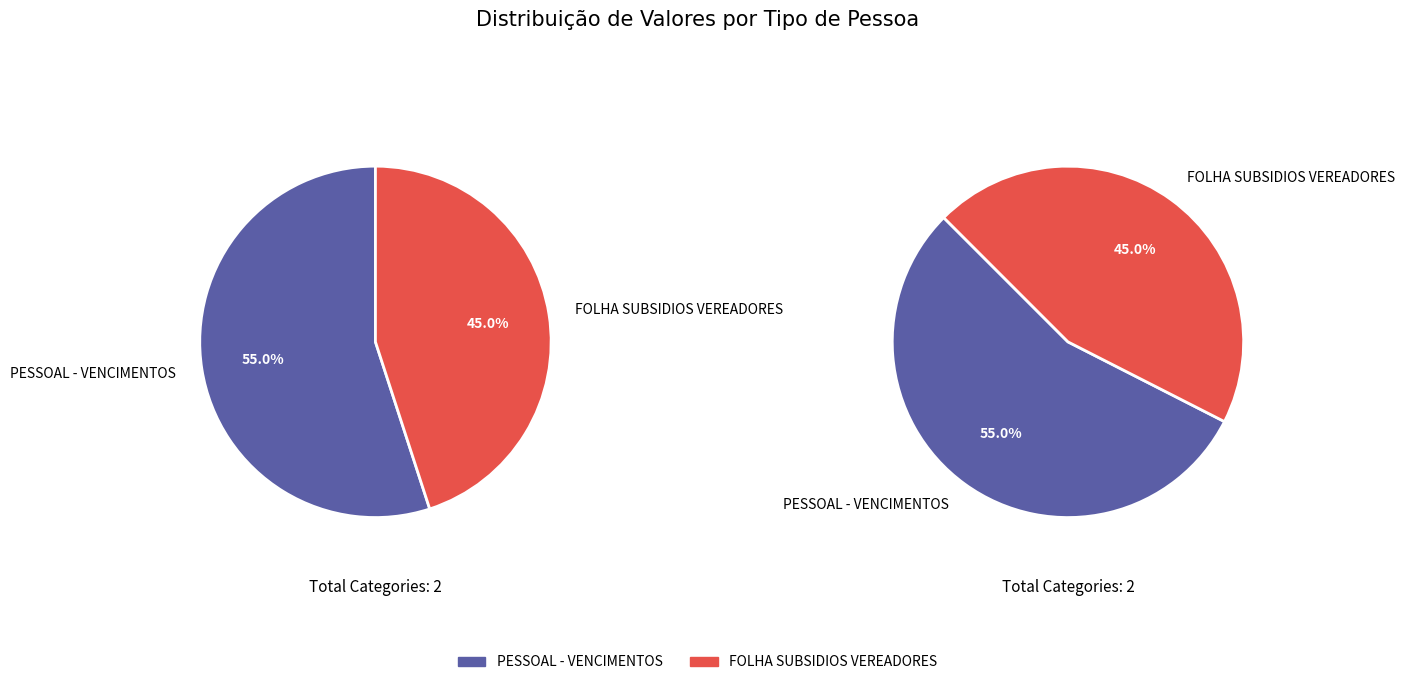

True or false: FOLHA SUBSIDIOS VEREADORES accounts for 45% of the total.

True